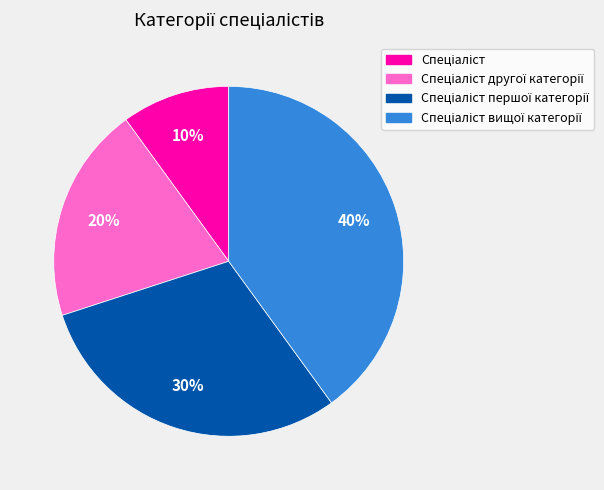

To the nearest percent, what is the average slice percentage?

25%